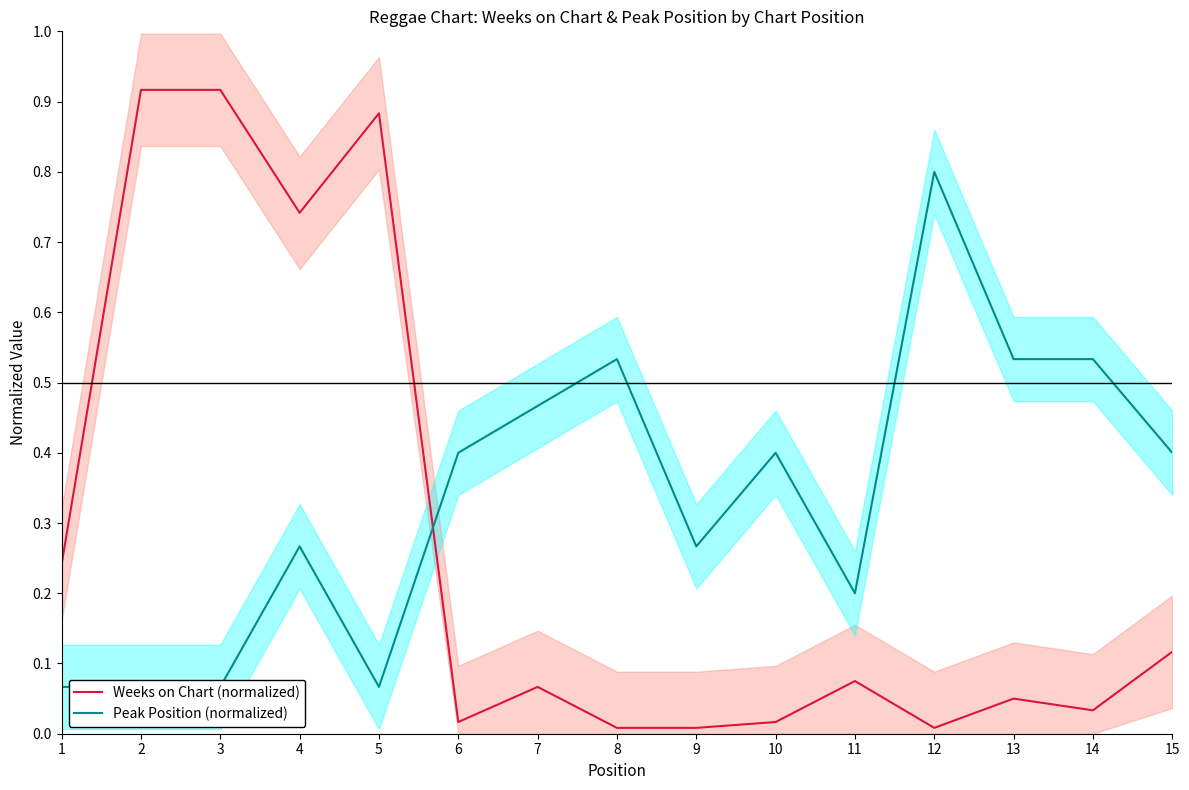

Where is the first local minimum for Weeks on Chart (normalized)?

4